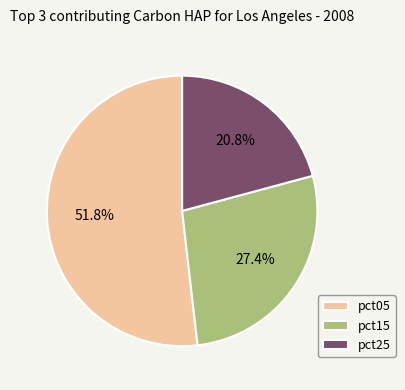

Combined, do pct05 and pct15 account for over 50%?

Yes